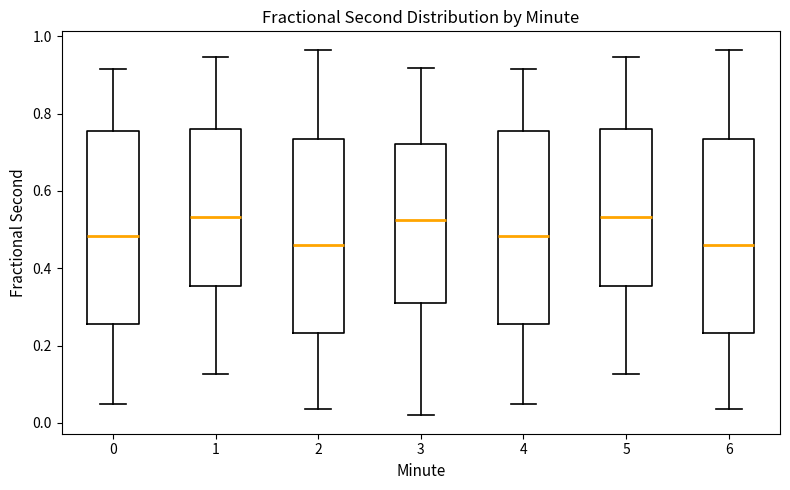

Where is the lower edge of the box at x = 1 on the y-axis? The values are not printed on the chart, so give them approximately, as read against the axis.

0.36